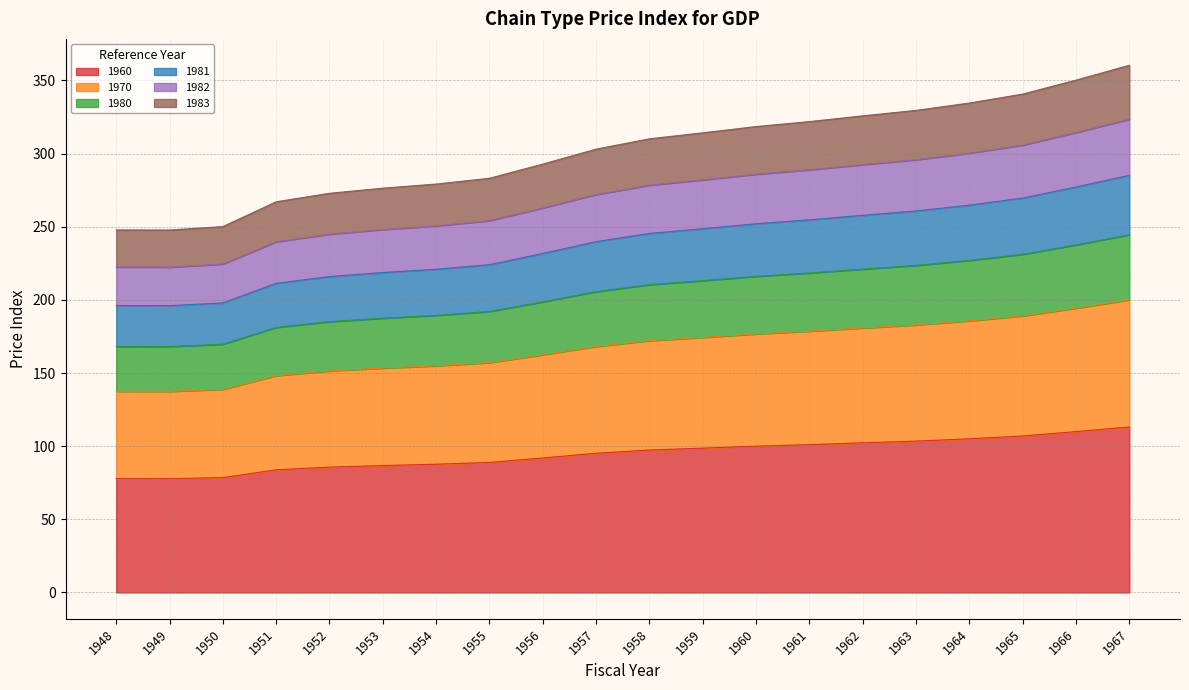

How many lines are shown in the chart?

6